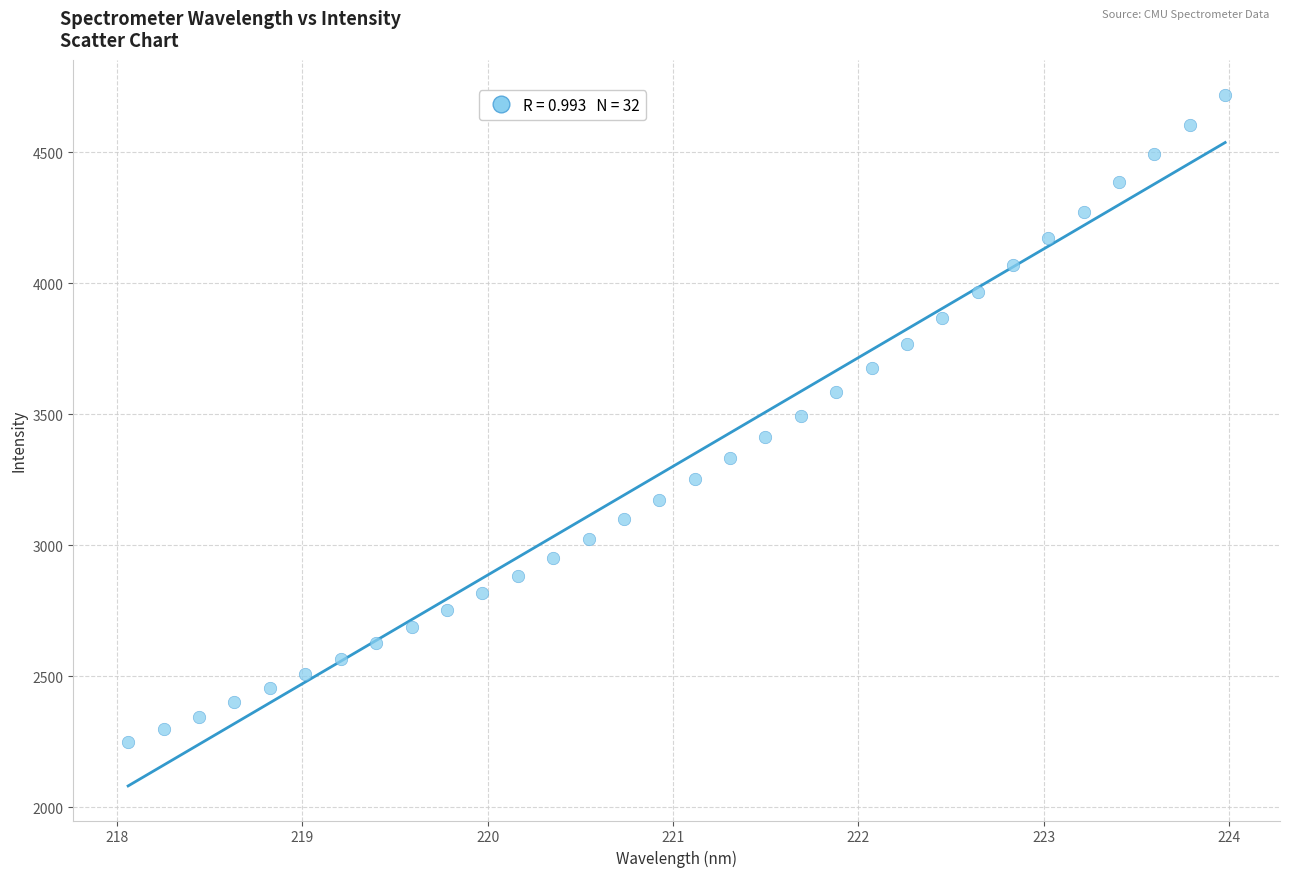

What is the range of X values (max minus min)?

5.9